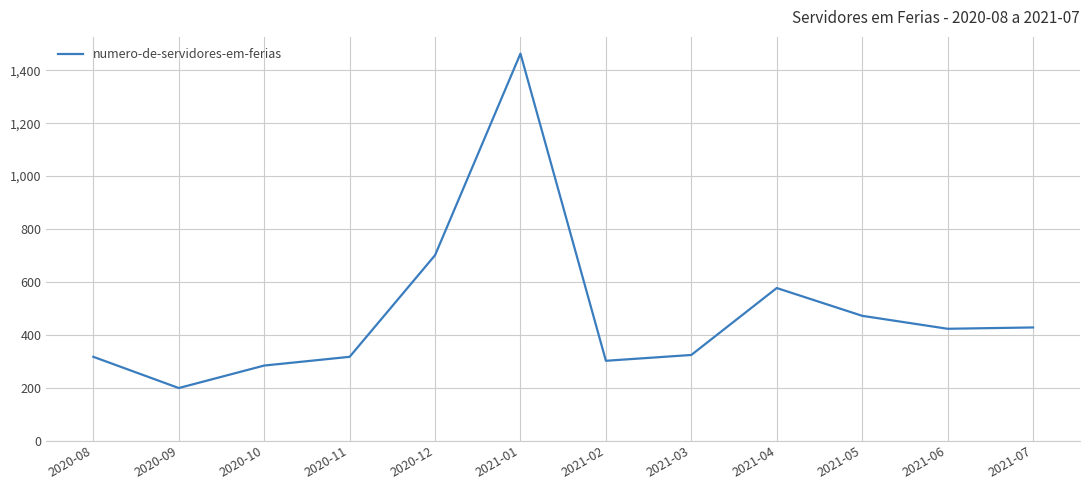

What is the average value?

484